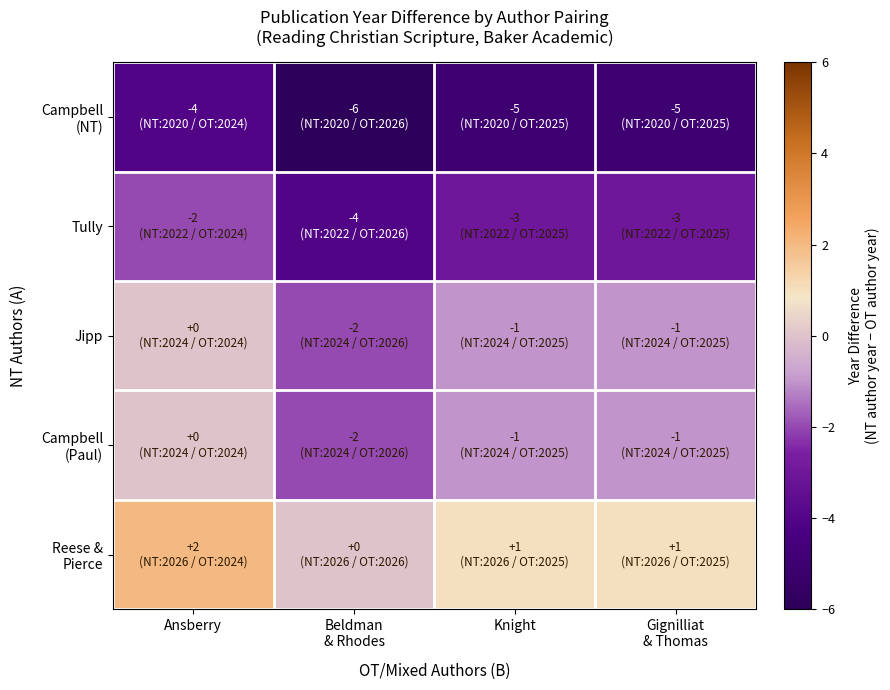

Which series has the largest range (max minus min)?

Campbell (NT)